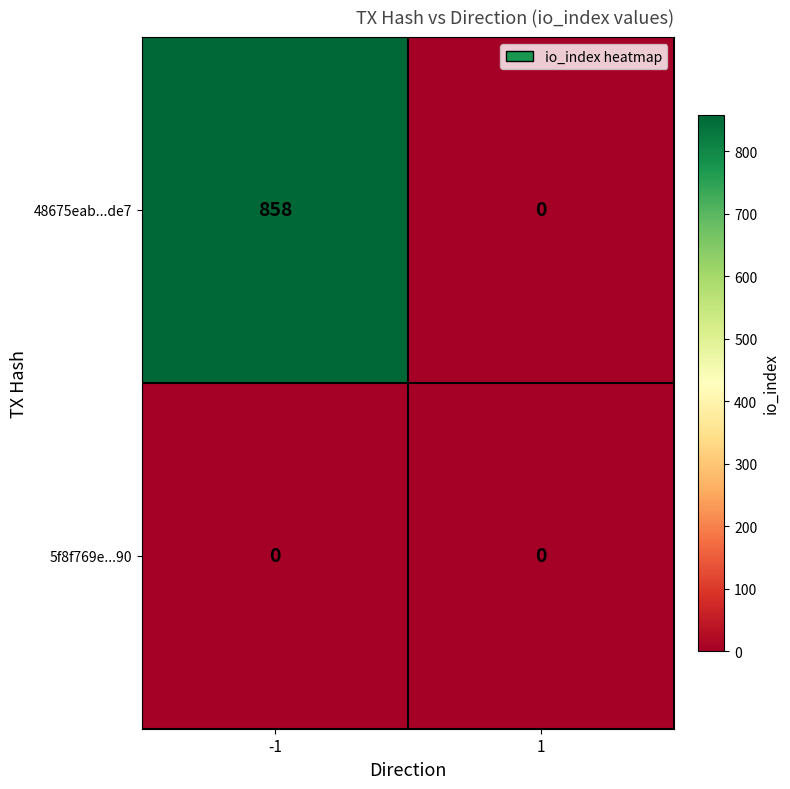

What is the total value across all series at -1?

858